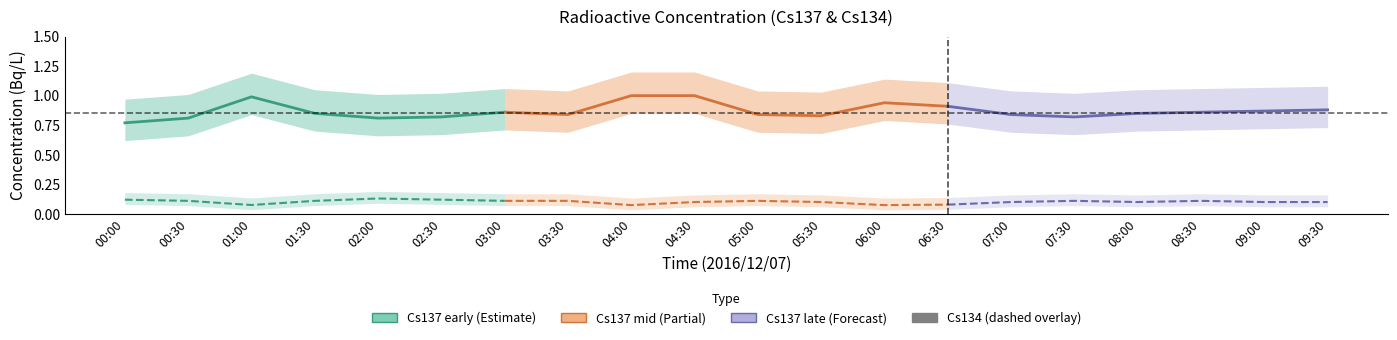

True or false: Cs137(Bq/L) has a value of 0.8 at 01:30.

True